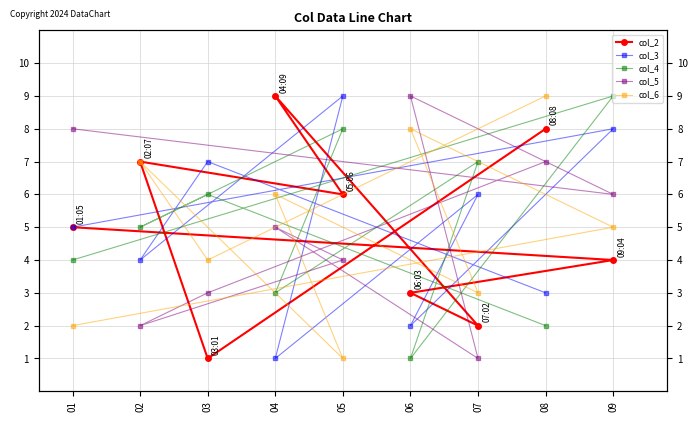

At which category does col_5 reach its first local peak?

04